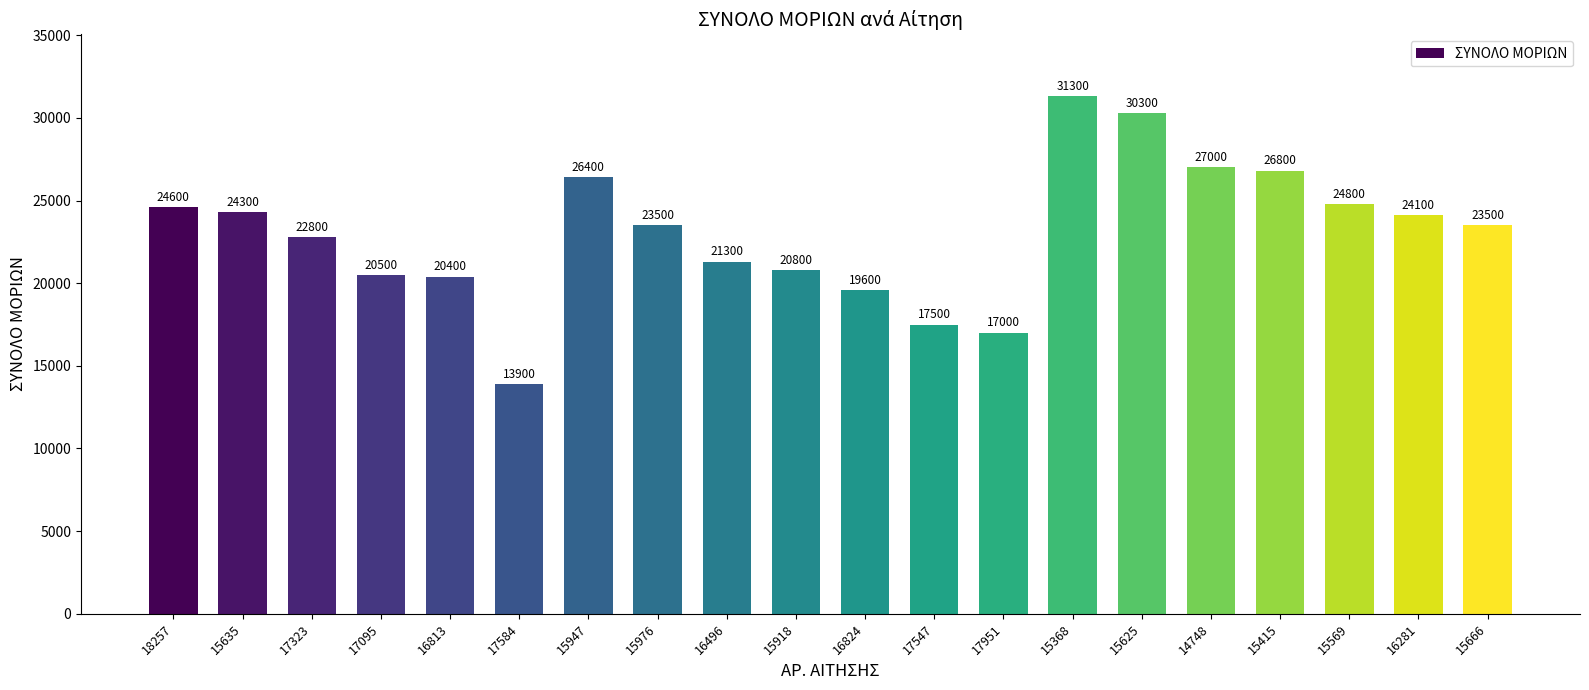

What is the maximum value shown in the chart?

31300